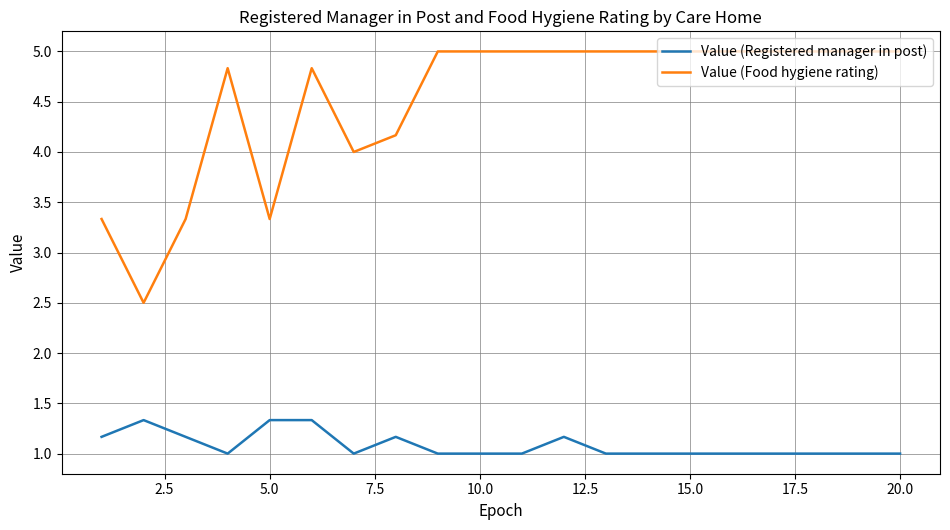

What is the difference between the maximum and minimum values in the Value (Food hygiene rating) series?

2.5